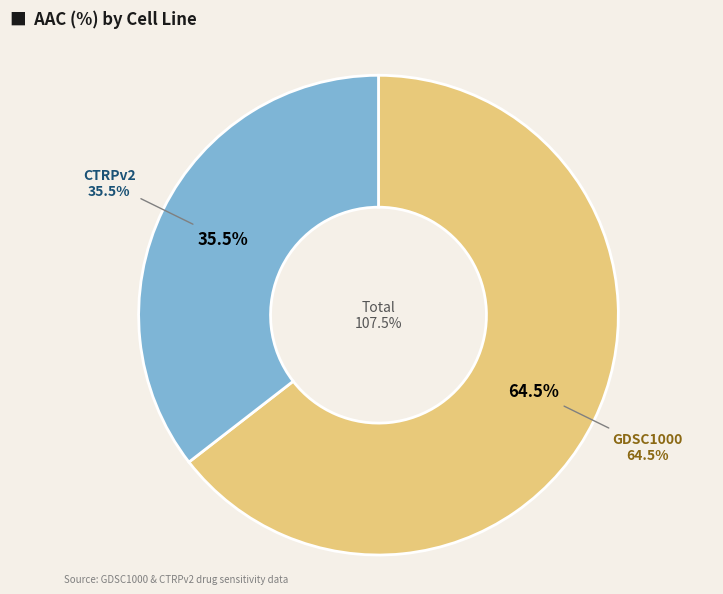

How many segments does this pie chart have?

2